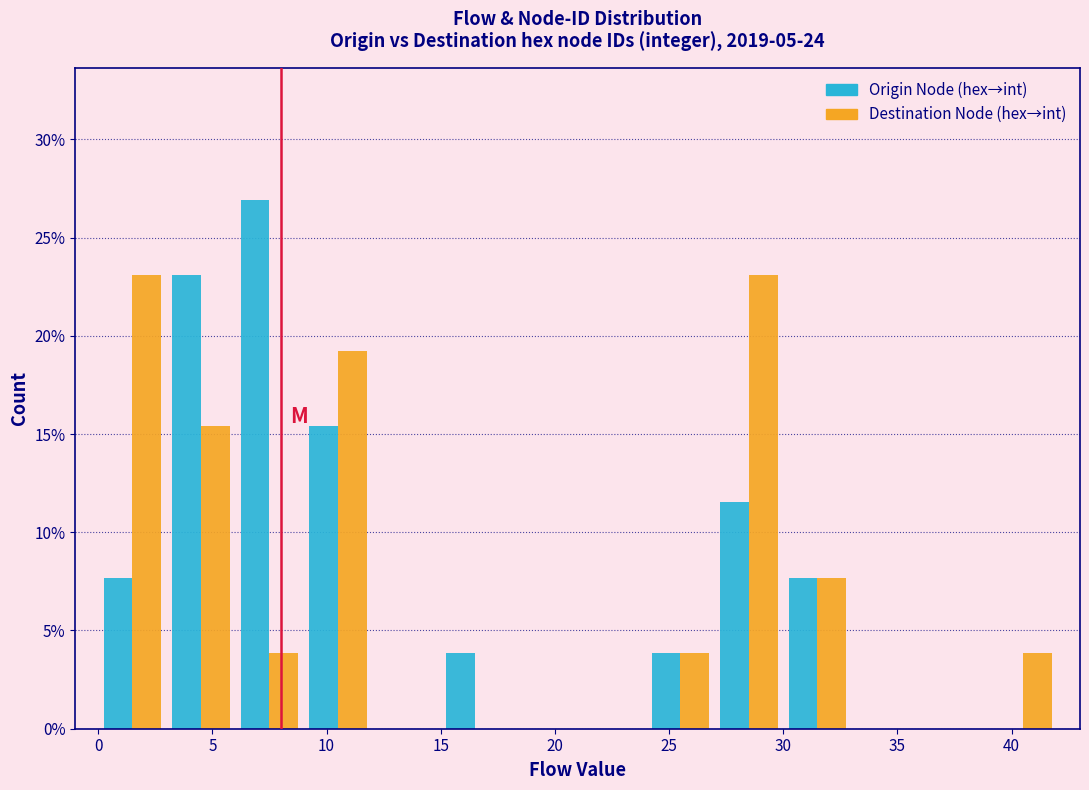

In the Origin Node (hex→int) series, which range on the x-axis has the tallest bar?

6 to 9